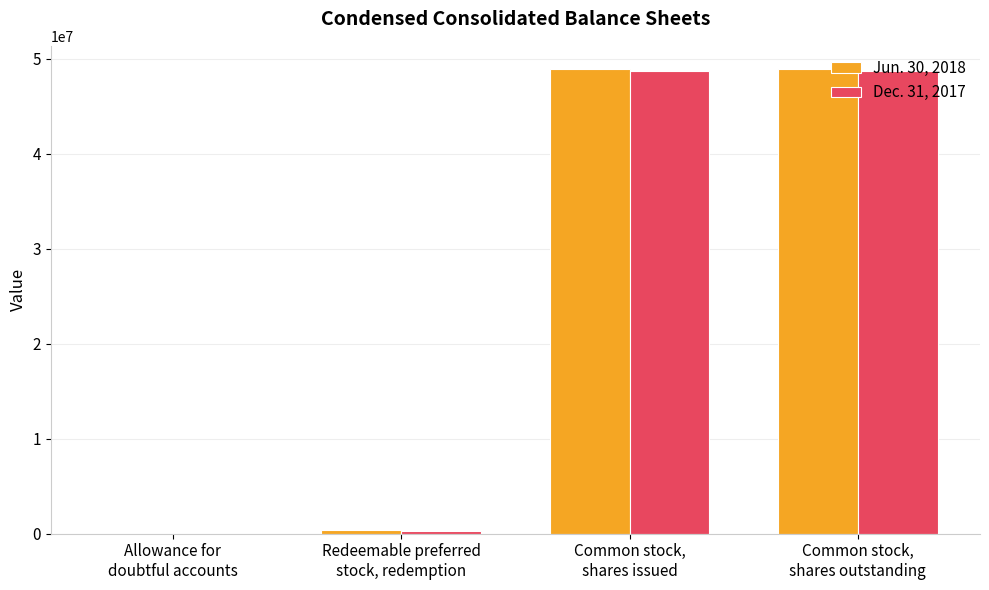

How many data points does each series have?

4